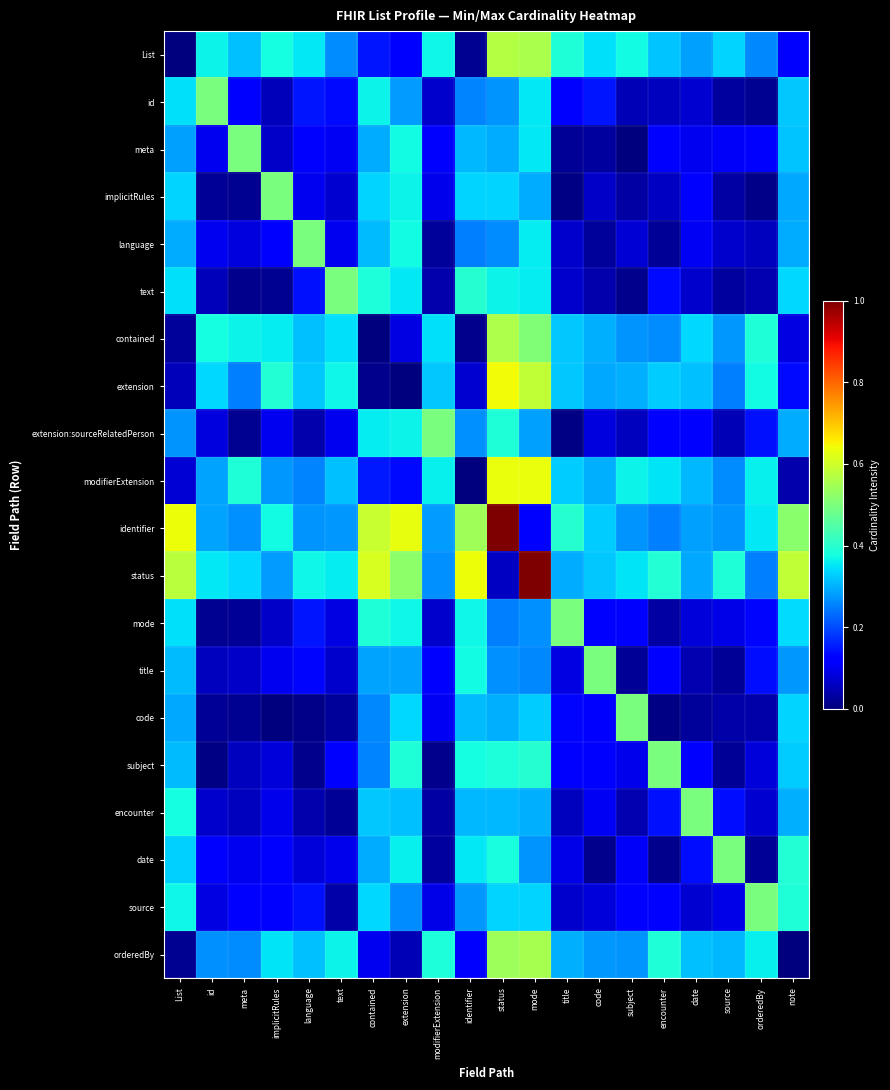

How many distinct data groups are displayed?

20